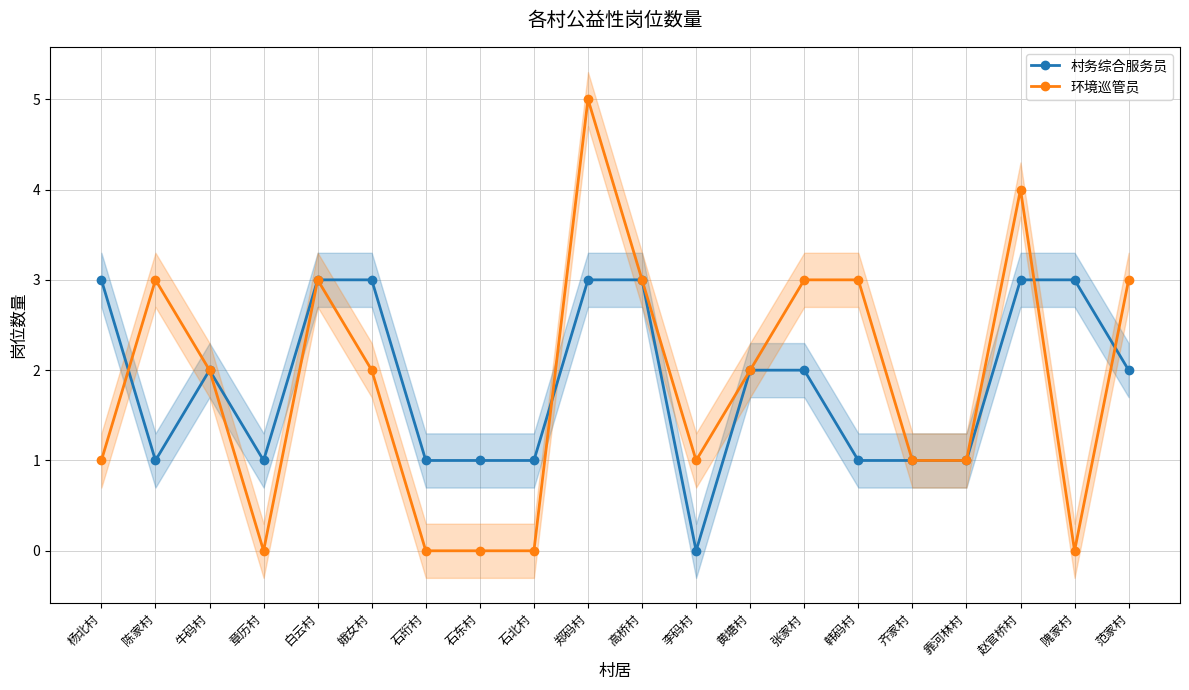

How many 环境巡管员 values are between 1 and 3?

13